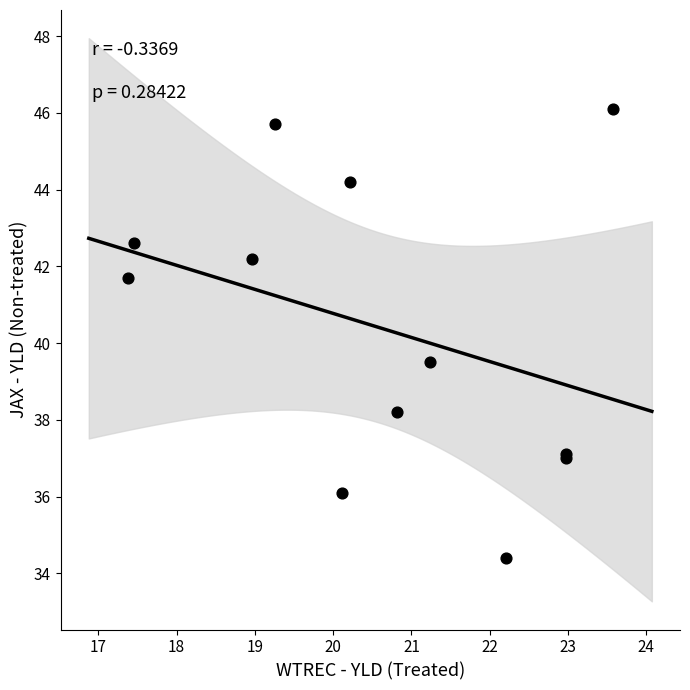

What Y value in the scatter plot is closest to 40?

39.5